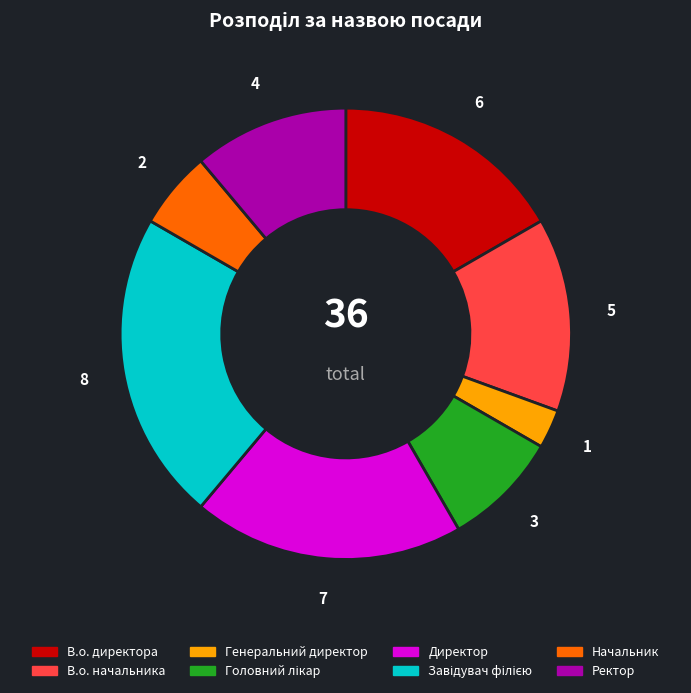

Is the sum of Директор and В.о. начальника greater than half?

No